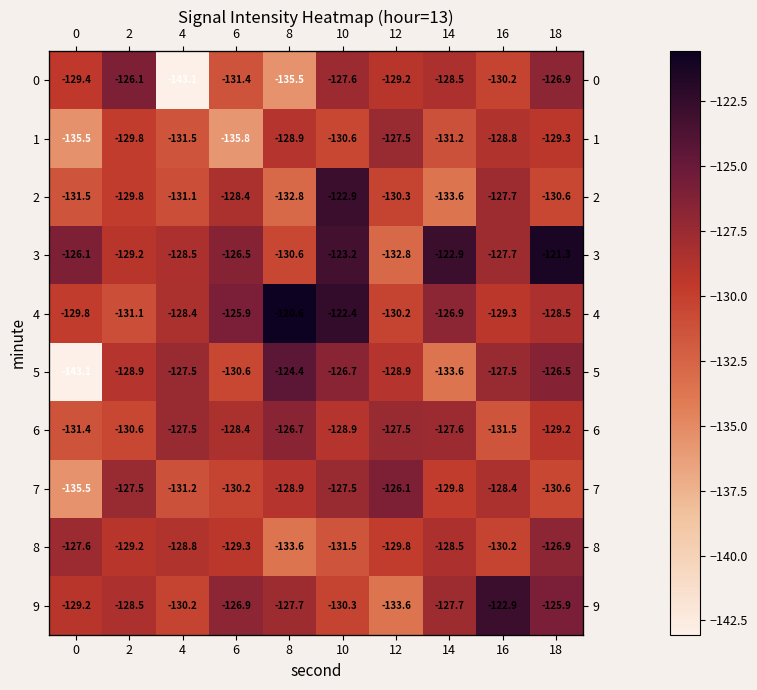

What is the difference between the maximum and minimum values in the 1 series?

8.3